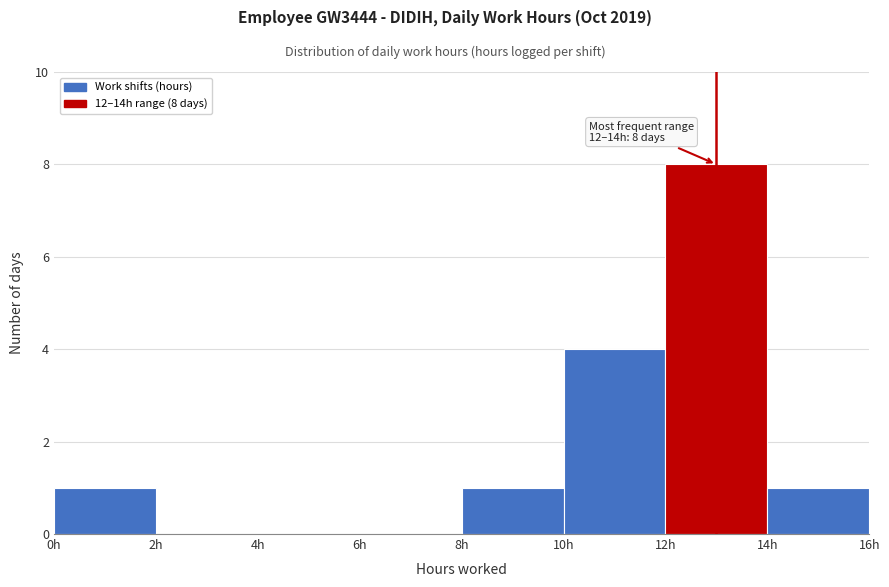

Over which range of the x-axis is the bar tallest?

12 to 14